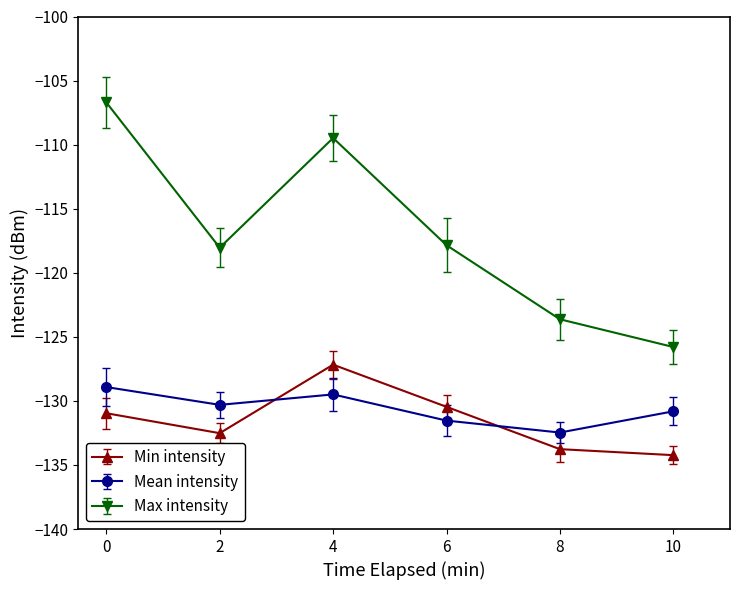

Is the value of Min intensity at 6 greater than the value of Mean intensity at 6?

Yes